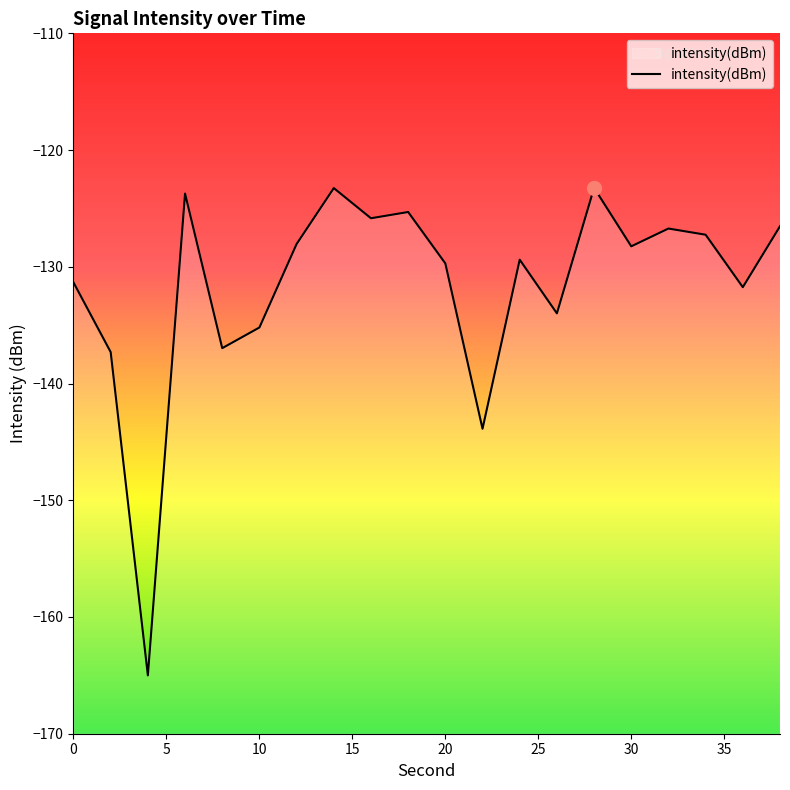

Does the chart display data point markers on the line(s)?

No